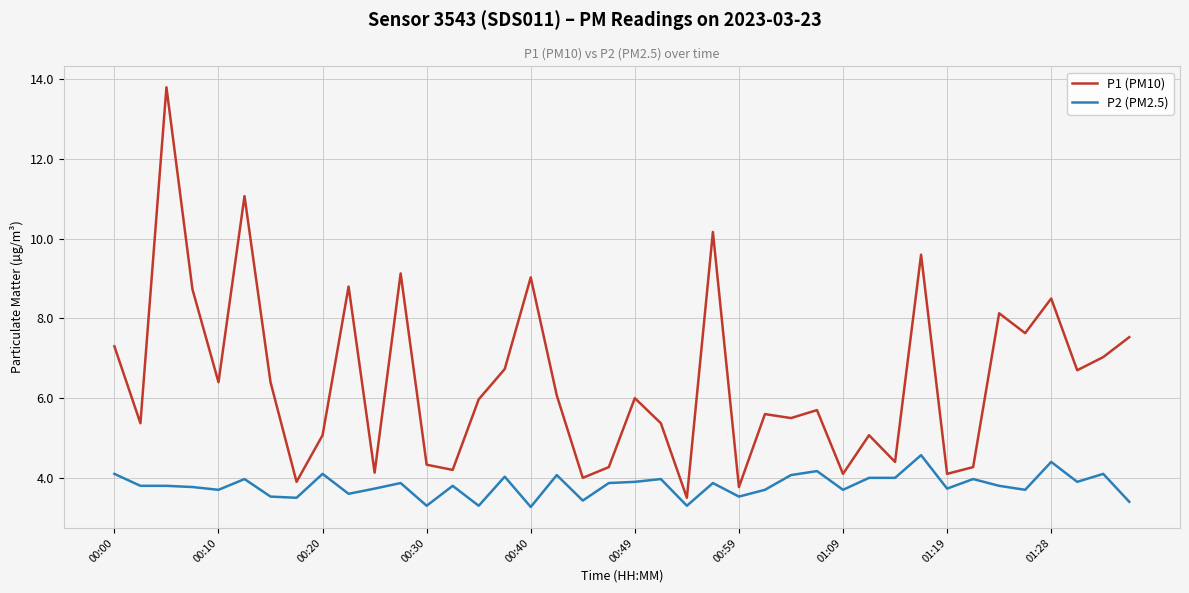

What is the maximum value shown in the chart?

13.8